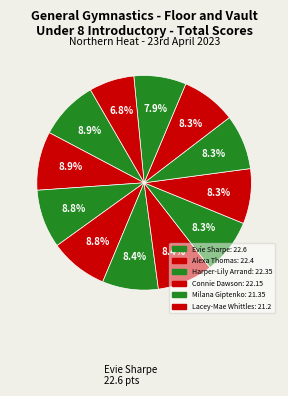

How many slices are in this pie chart?

12